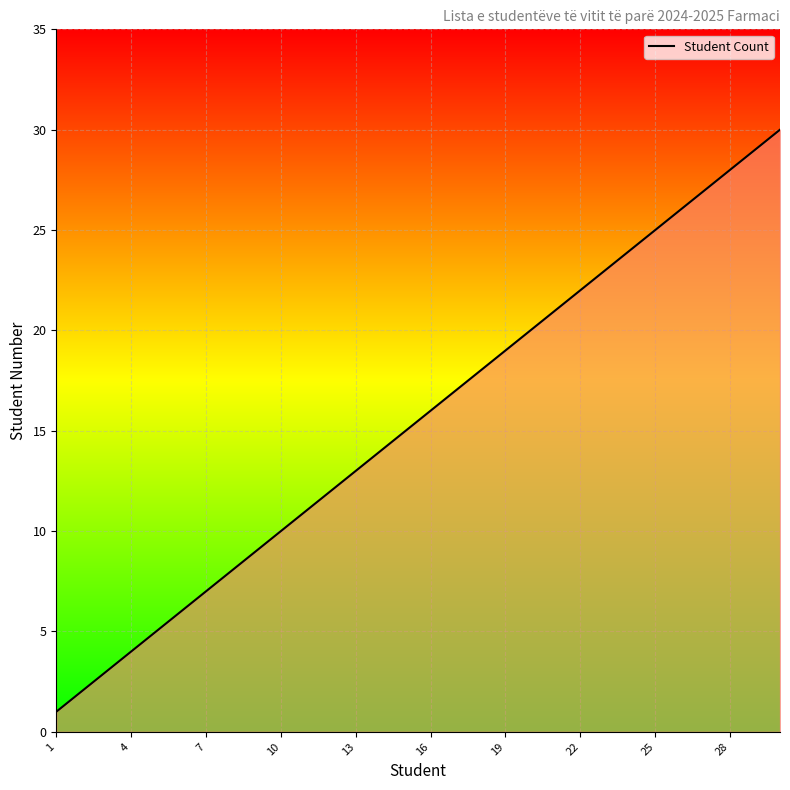

What is the difference between the maximum and minimum values?

29